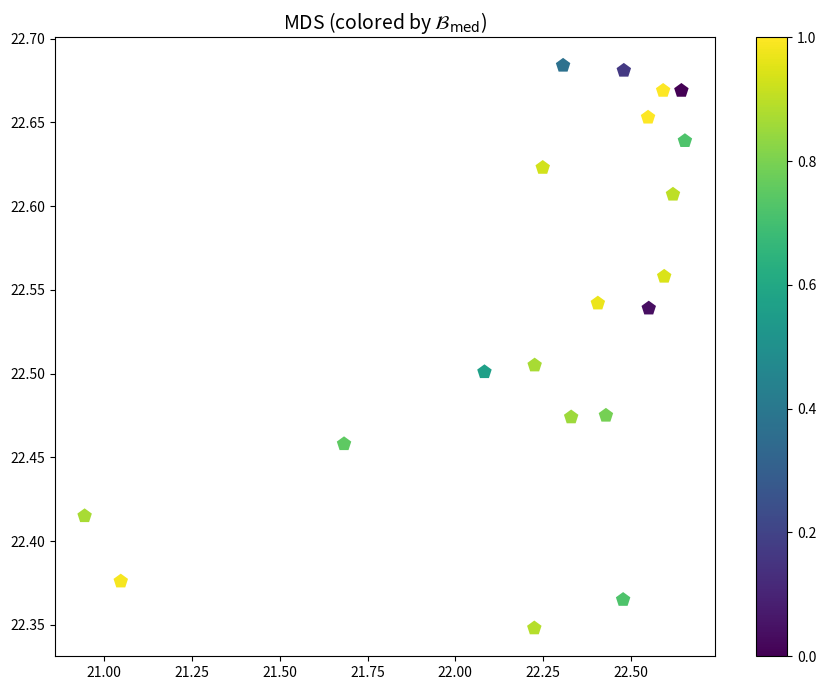

What is the range of Y values (max minus min)?

0.3